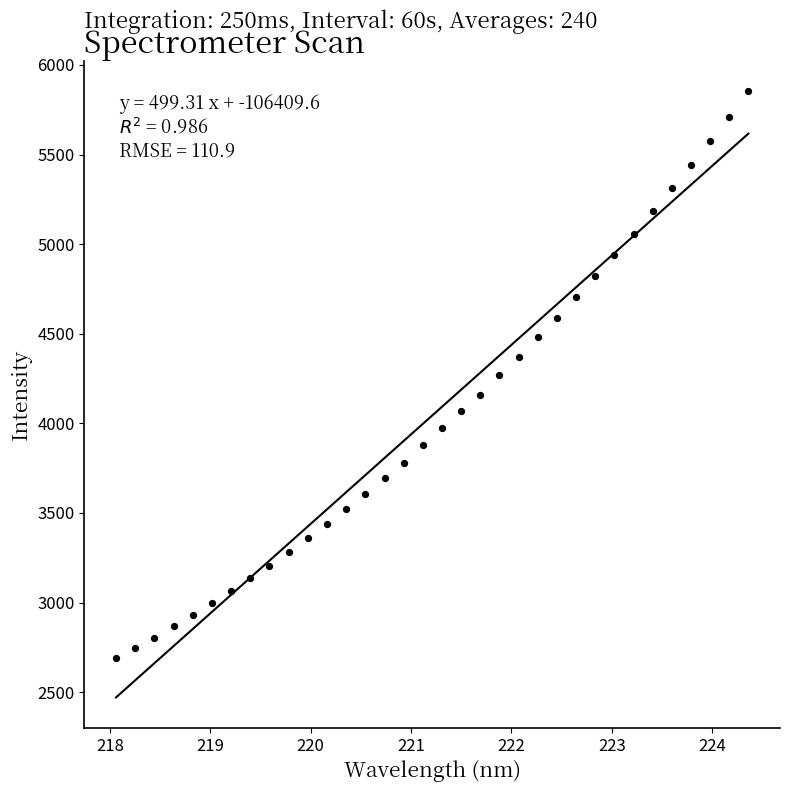

What is the range of Y values (max minus min)?

3164.2